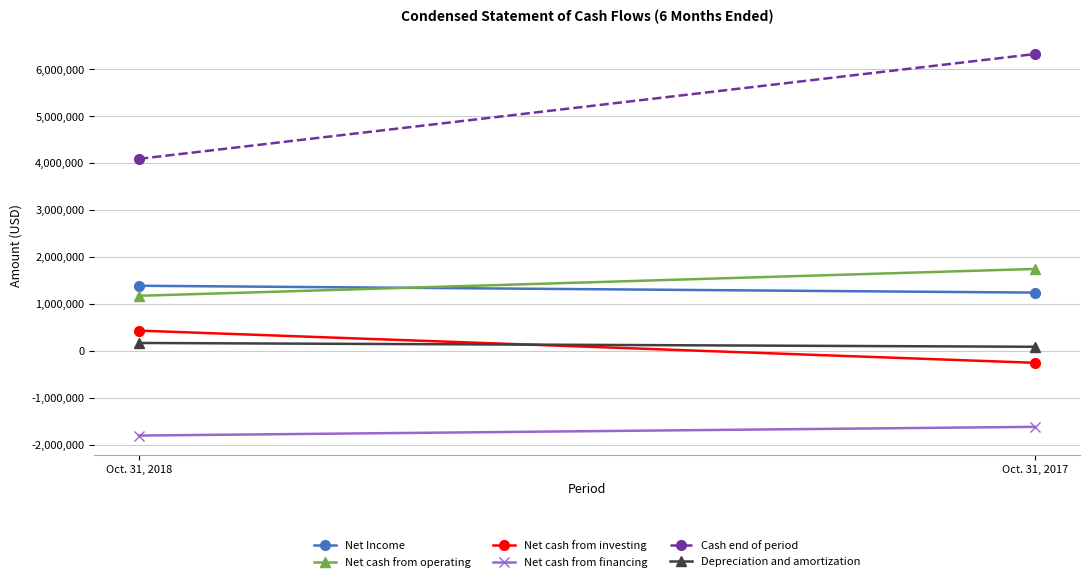

How many series are shown in this chart?

6